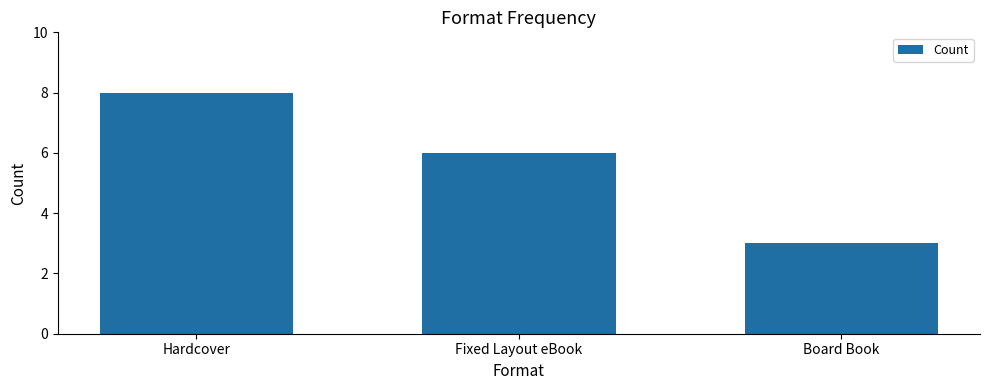

The chart shows a value of 9 at Fixed Layout eBook. True or false?

False